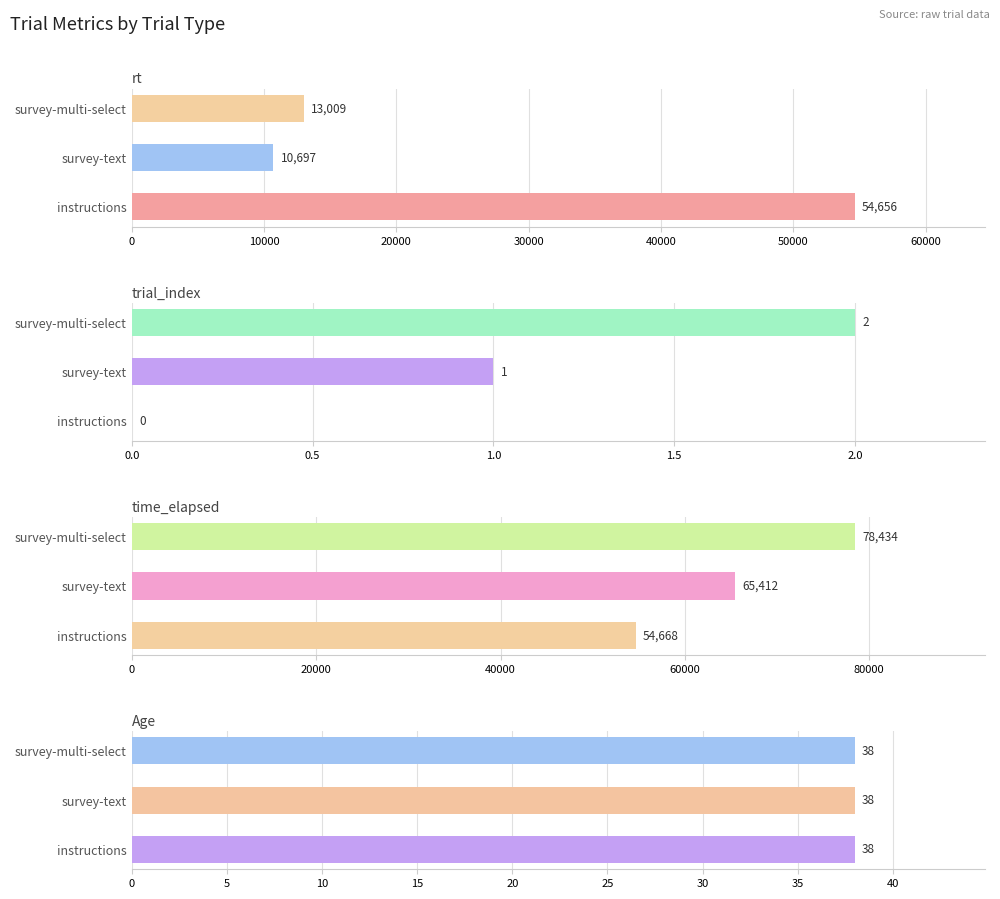

What is the greatest value displayed?

78434.0